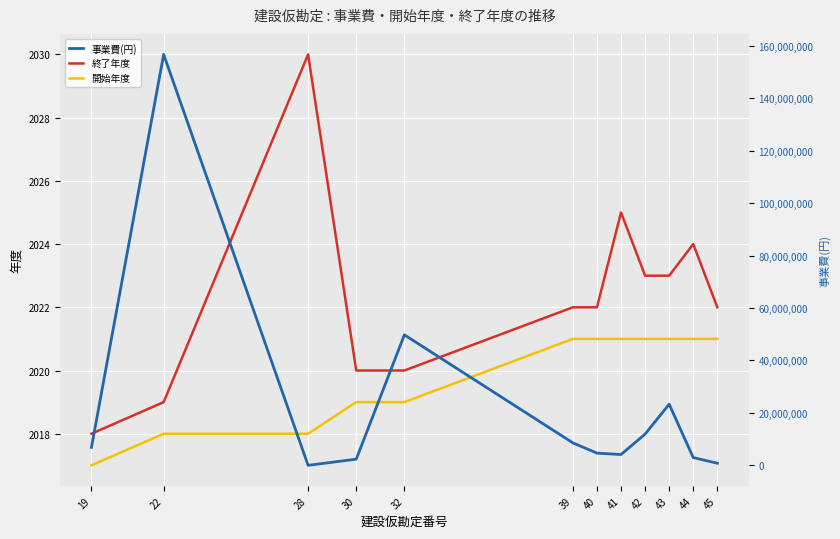

Which series has the widest spread of values?

事業費(円)